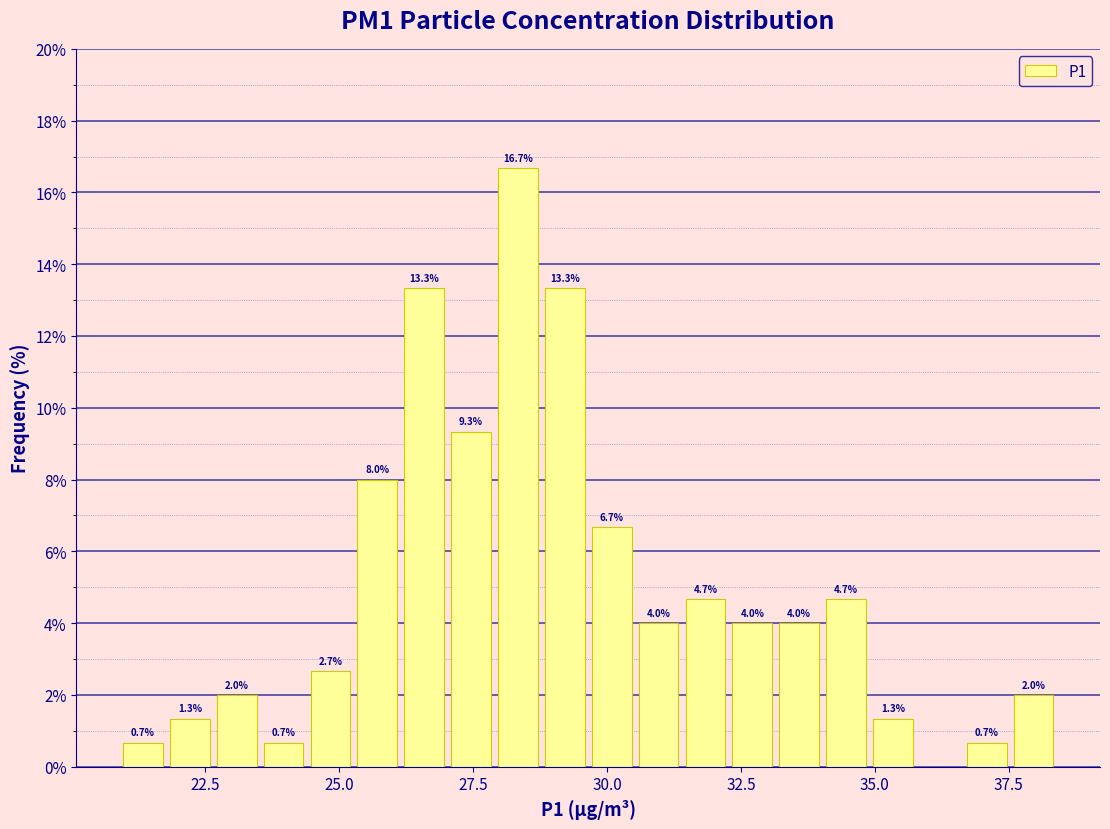

Read against the x-axis, roughly where is the centre of the tallest bar?

28.5